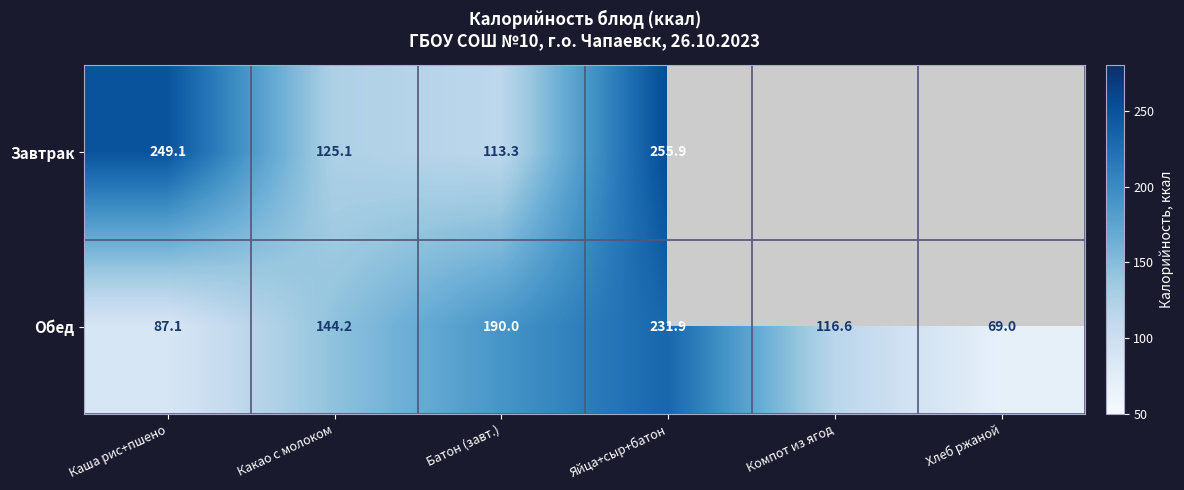

At which category does the chart reach its peak across all series?

Яйца+сыр+батон